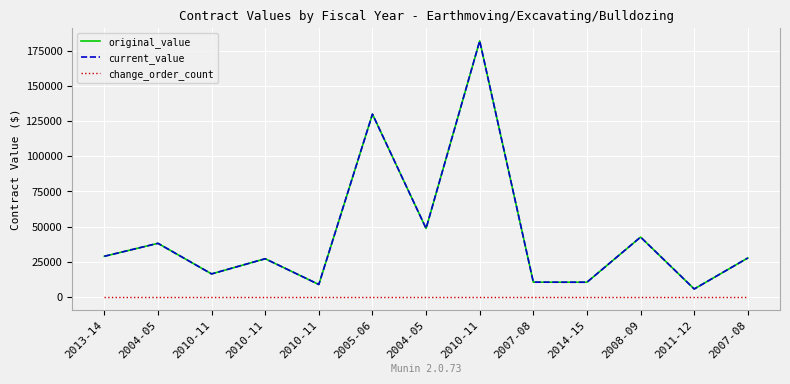

Does the chart display data point markers on the line(s)?

No